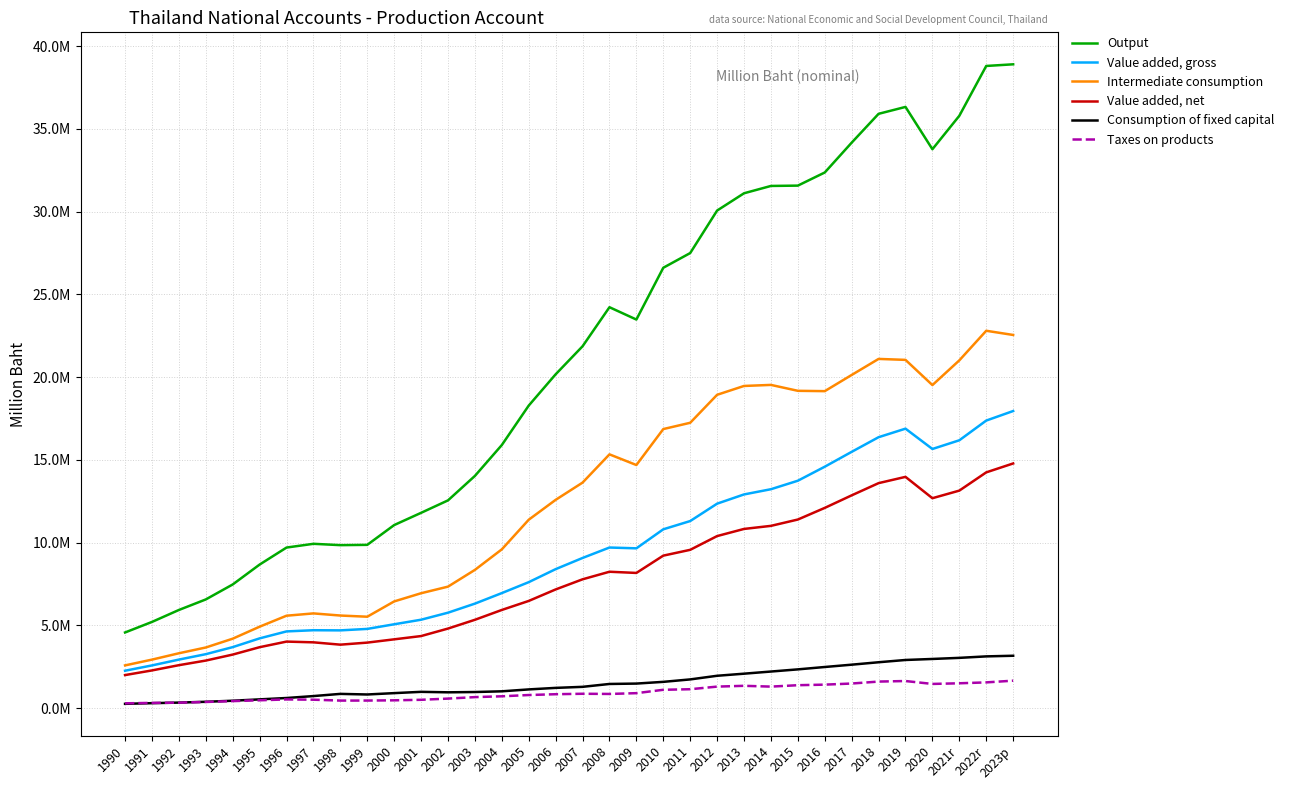

What is the sum of all Value added, net values?

264778414